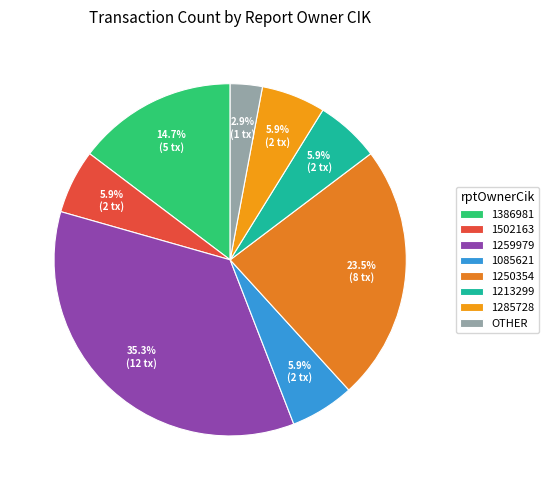

What is the smallest slice in the pie chart?

OTHER